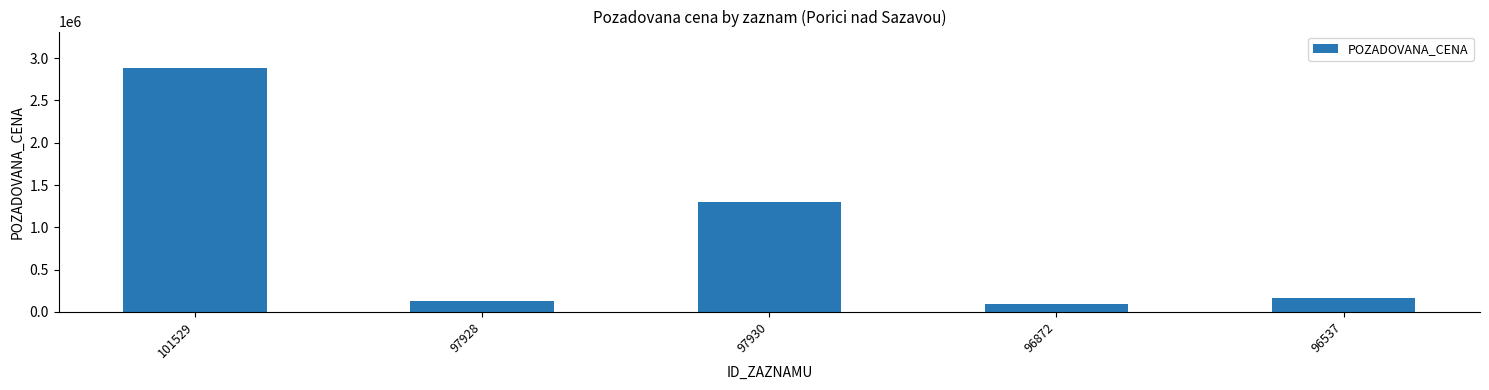

Which label corresponds to the smallest value in the chart?

96872